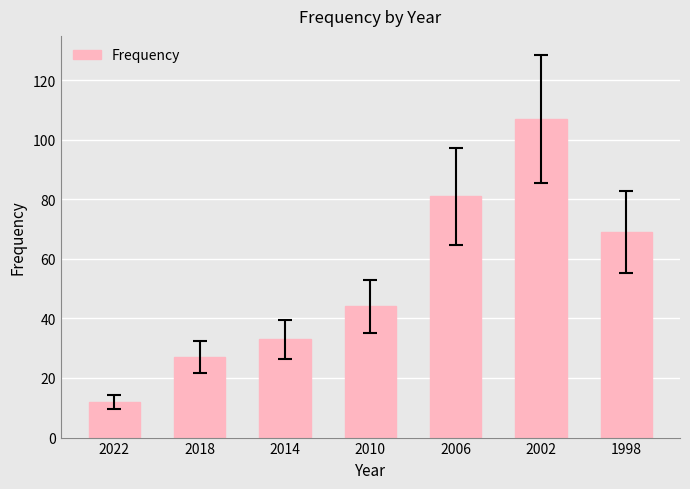

Reading right to left, what are all the values shown in this chart?

1998=69	2002=107	2006=81	2010=44	2014=33	2018=27	2022=12